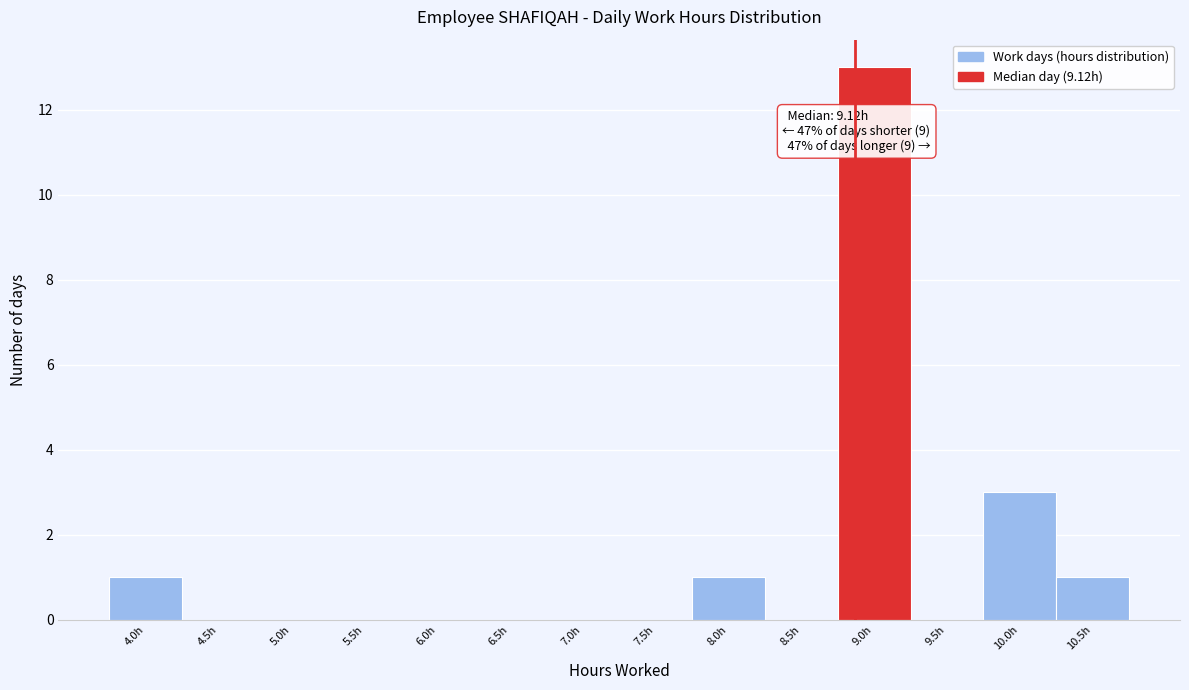

Reading left to right, extract all data points from this chart.

4.0h=1	4.5h=0	5.0h=0	5.5h=0	6.0h=0	6.5h=0	7.0h=0	7.5h=0	8.0h=1	8.5h=0	9.0h=13	9.5h=0	10.0h=3	10.5h=1